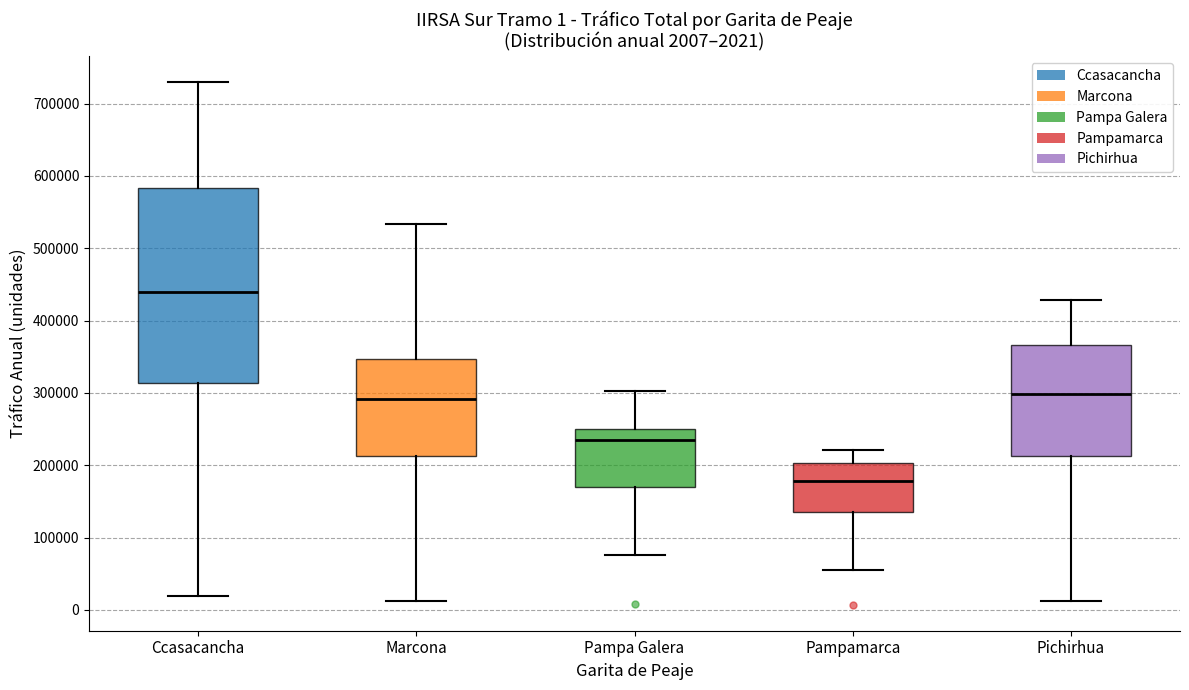

Which box has the lowest median line?

Pampamarca